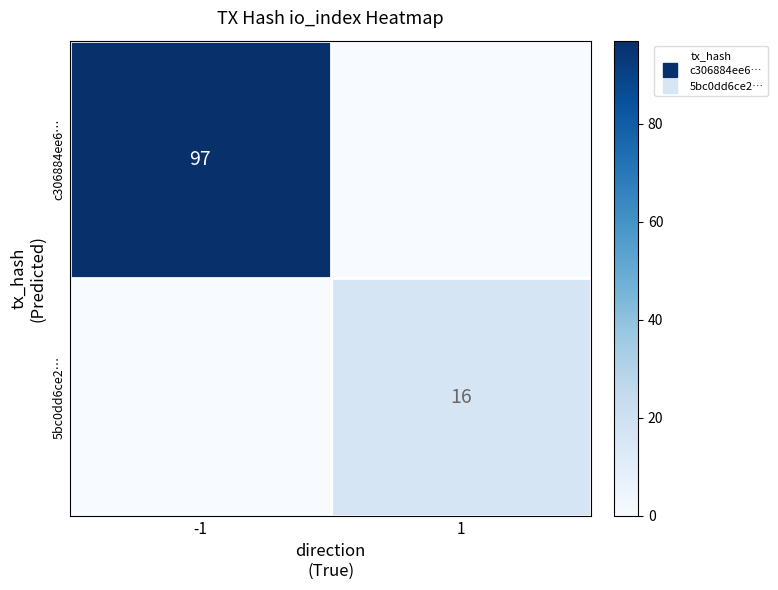

What is the sum of all c306884ee6… values?

97